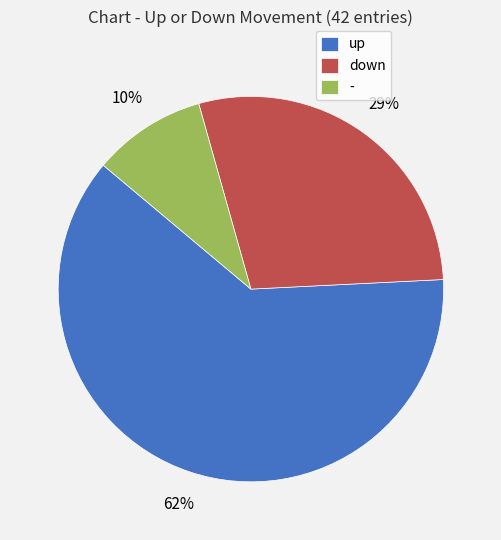

True or false: - accounts for 10% of the total.

True